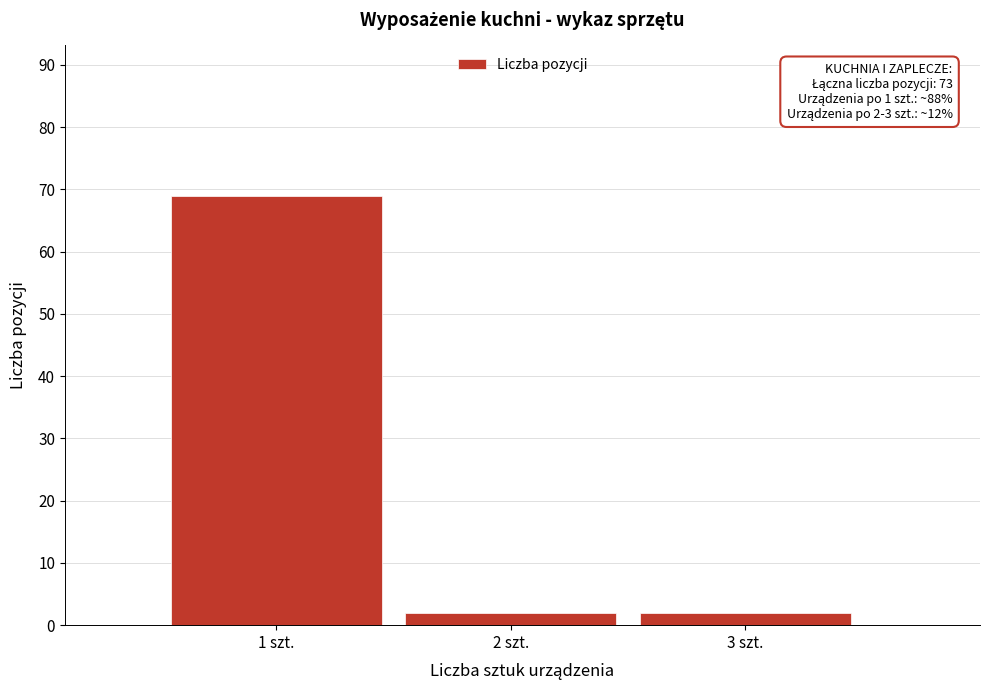

Reading left to right, list all the values displayed in this chart.

69	2	2